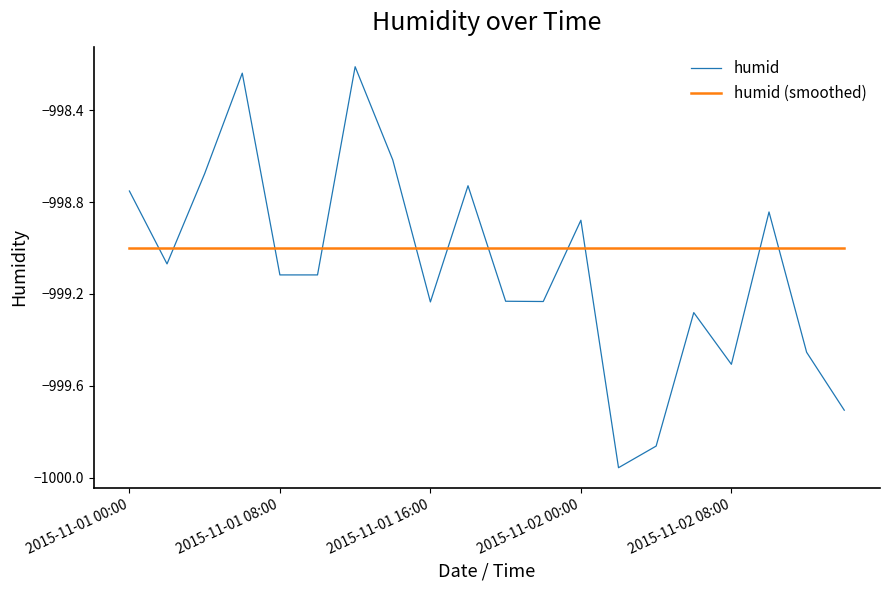

What is the minimum value for humid (smoothed)?

-999.0